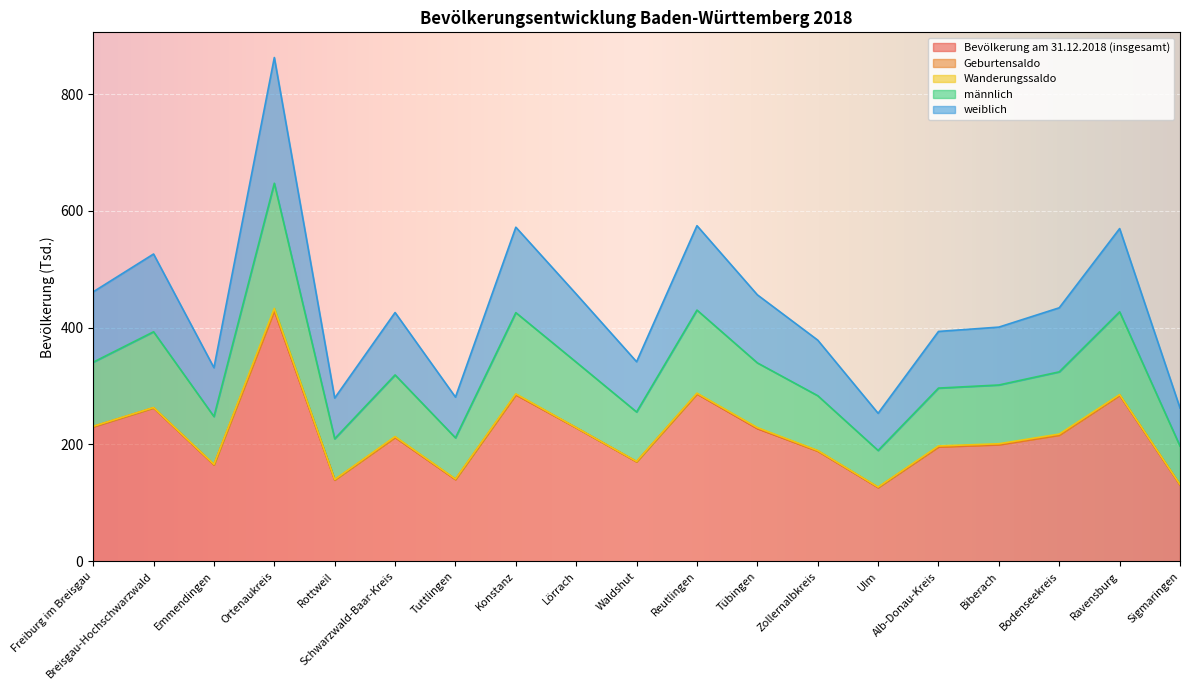

Is it true that Bevölkerung am 31.12.2018 (insgesamt) equals 212.4 at Schwarzwald-Baar-Kreis?

True